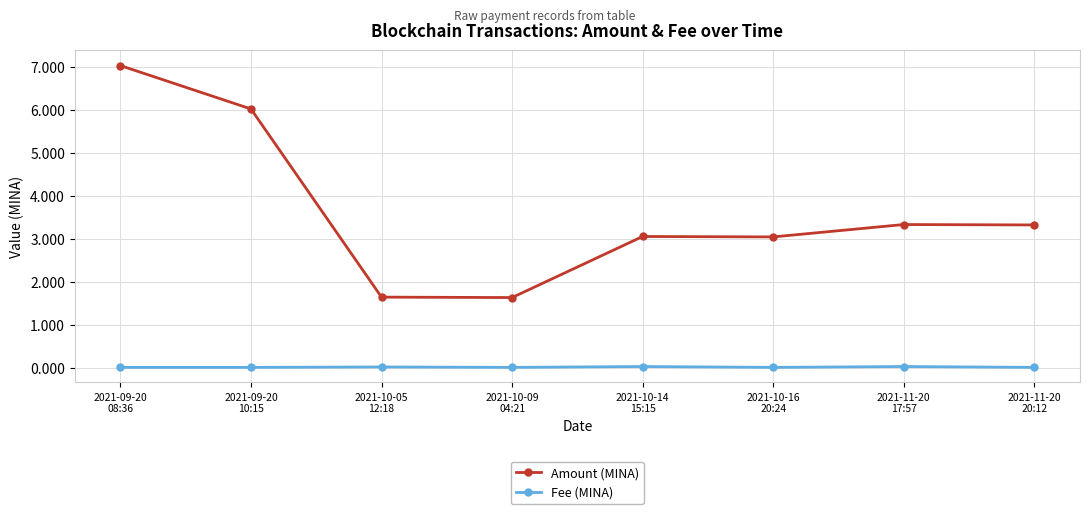

What is the approximate value of Amount (MINA) at 2021-10-14
15:15?

3.1